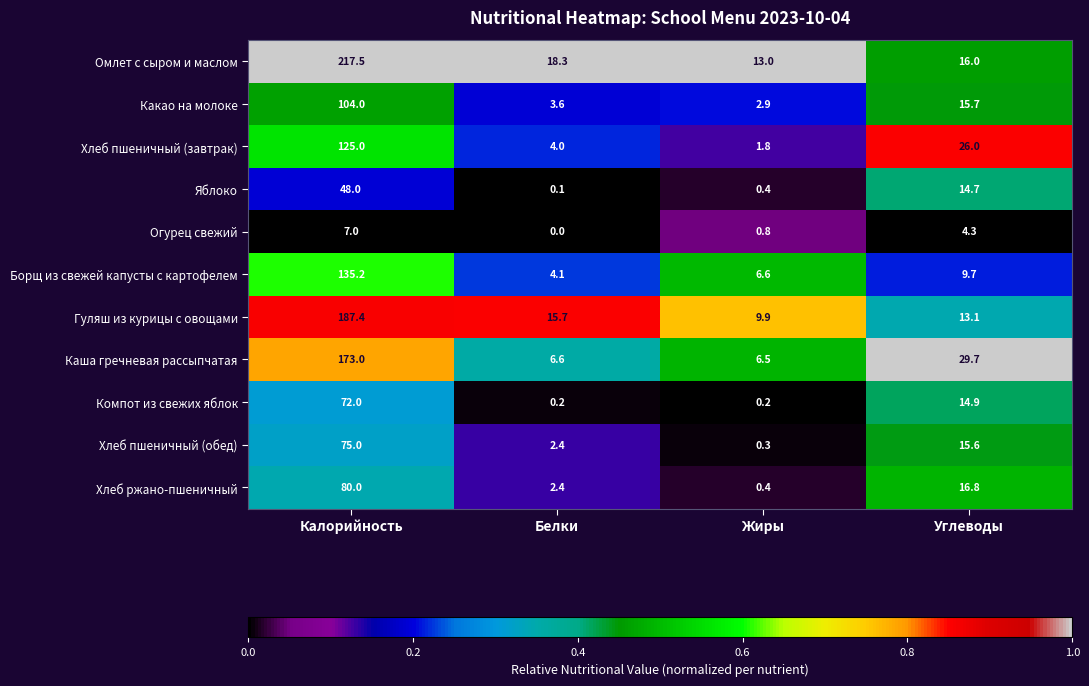

What is the total value across all series at Калорийность?

1224.1